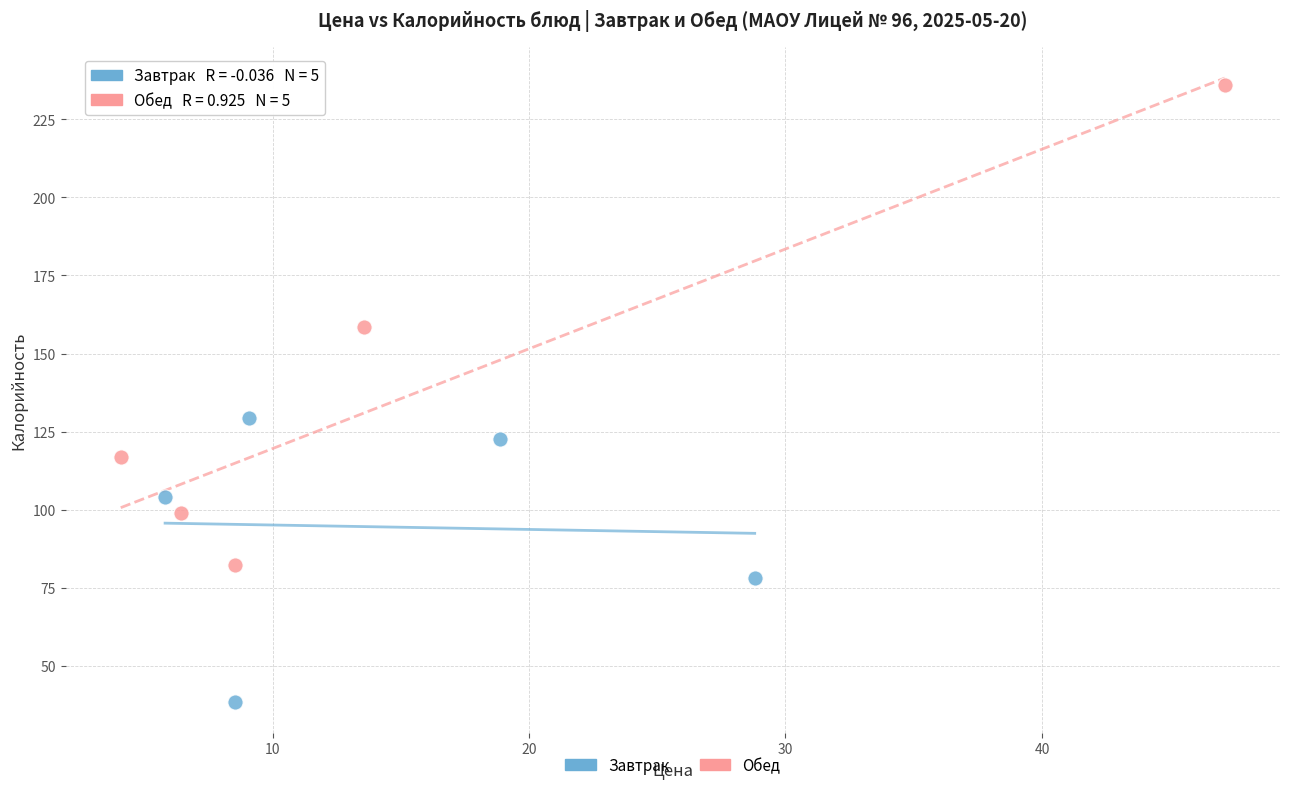

Which series has the largest Y range (max minus min)?

Обед